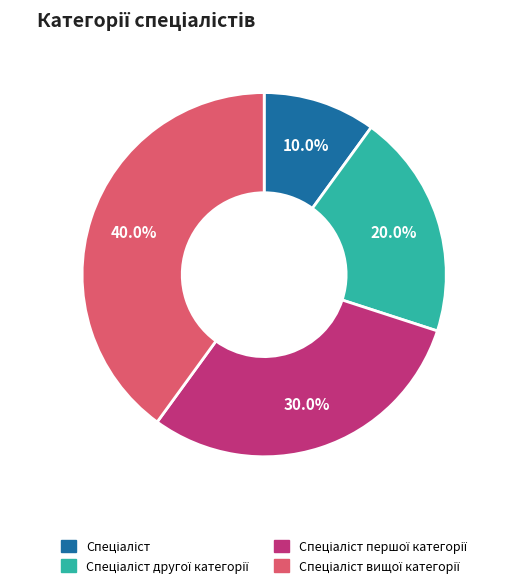

Does any single category account for the majority?

No